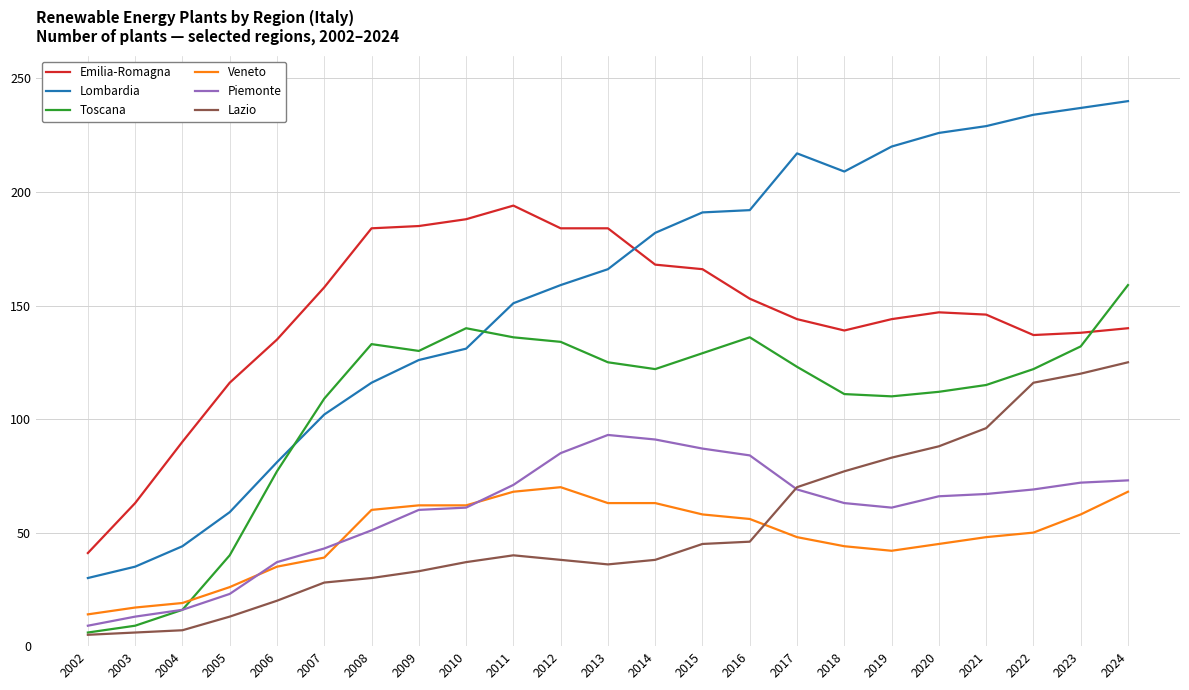

The Piemonte series shows 9 at 2002. True or false?

True